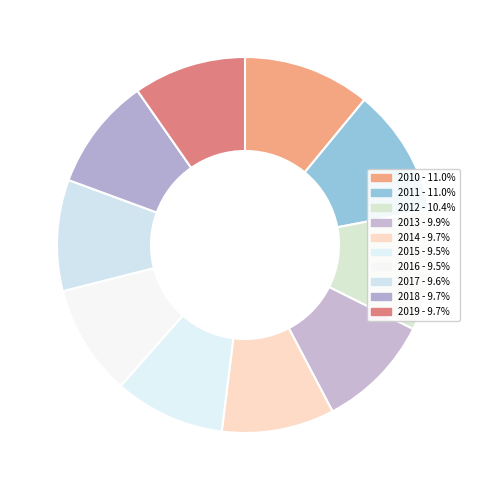

Combined, what portion of the pie is 2010 and 2012?

21.4%